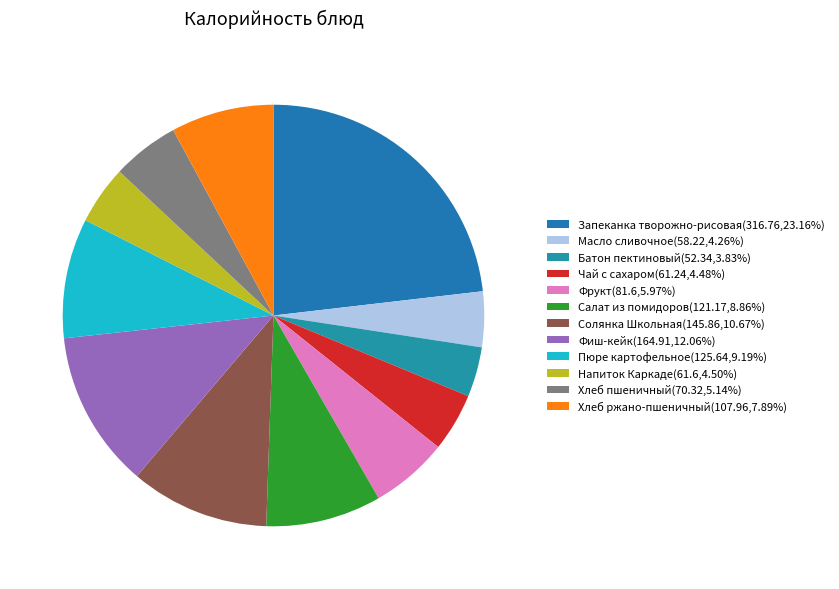

How many slices are in this pie chart?

12